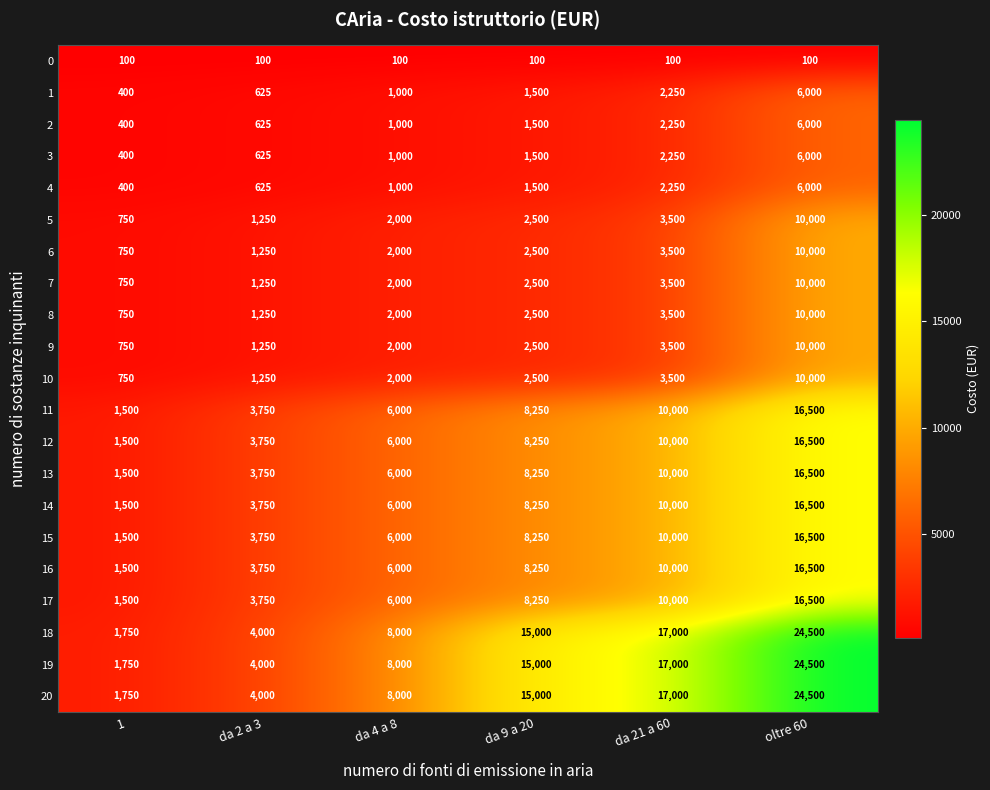

What is the highest value of the 3 series?

6000